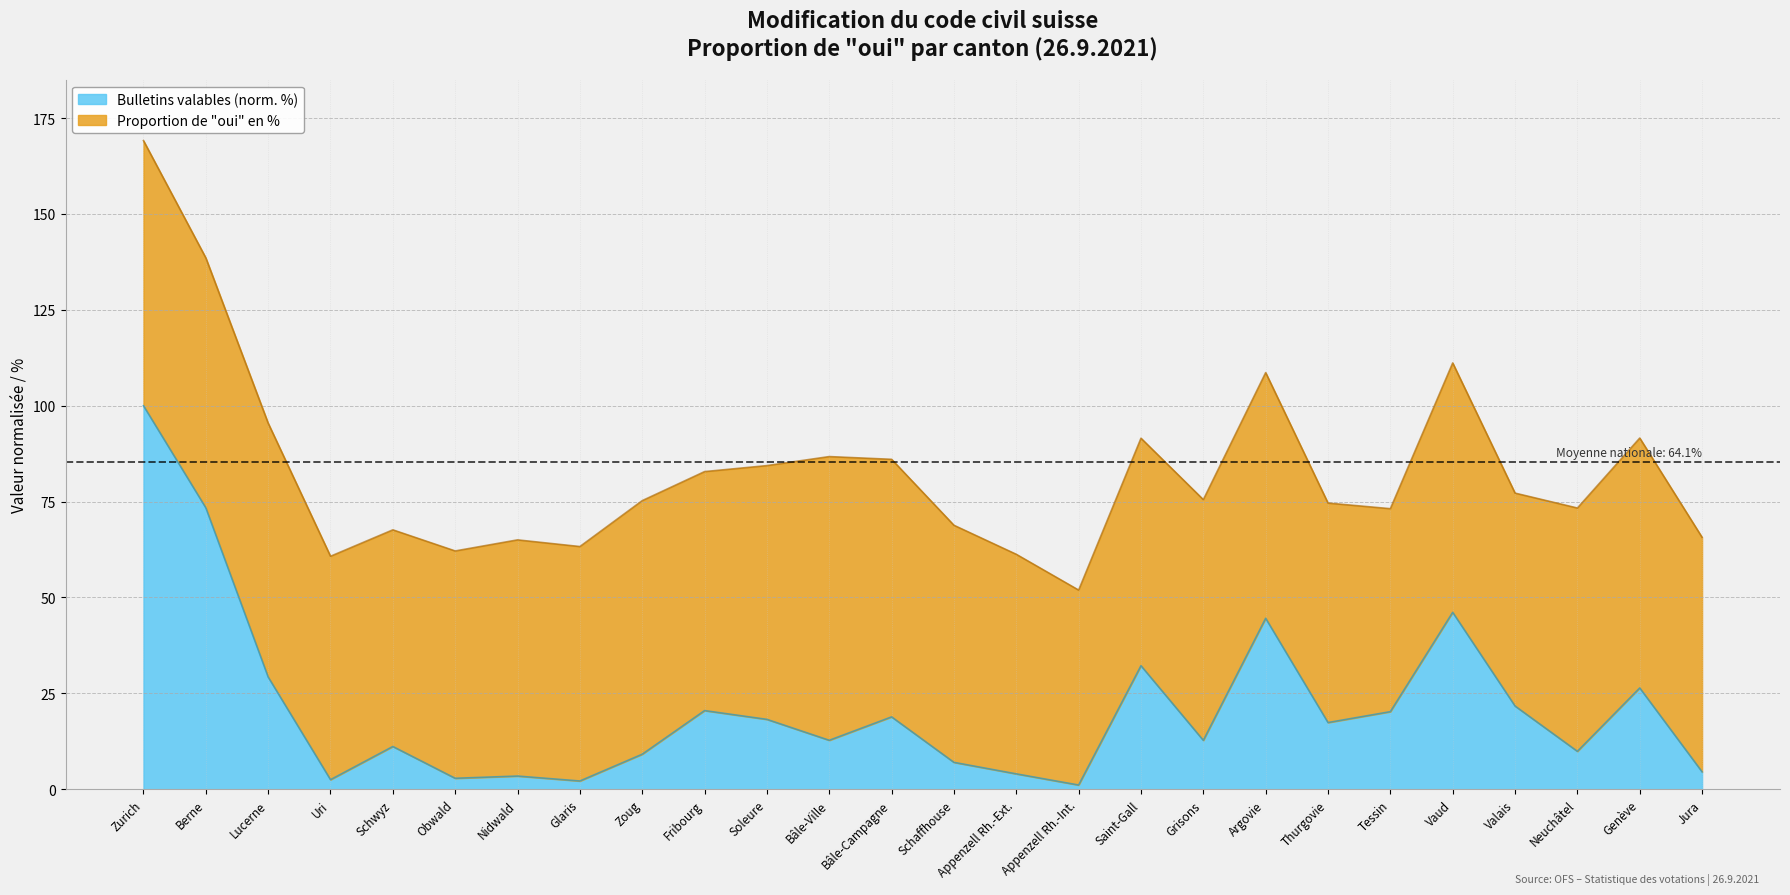

Rank the categories by value from highest to lowest.

Zurich, Berne, Vaud, Argovie, Saint-Gall, Lucerne, Genève, Valais, Fribourg, Tessin, Bâle-Campagne, Soleure, Thurgovie, Bâle-Ville, Grisons, Schwyz, Neuchâtel, Zoug, Schaffhouse, Jura, Appenzell Rh.-Ext., Nidwald, Obwald, Uri, Glaris, Appenzell Rh.-Int.